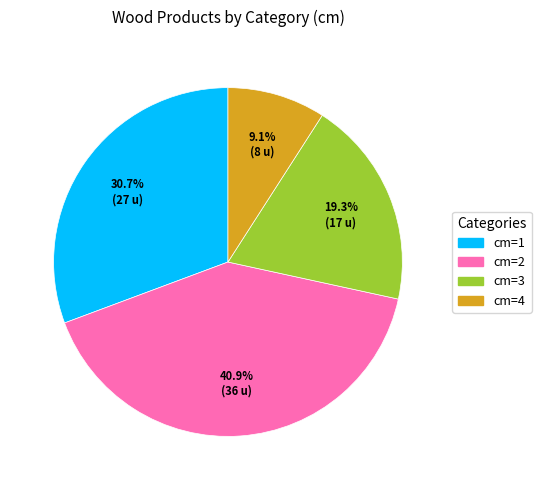

Does any single category account for the majority?

No